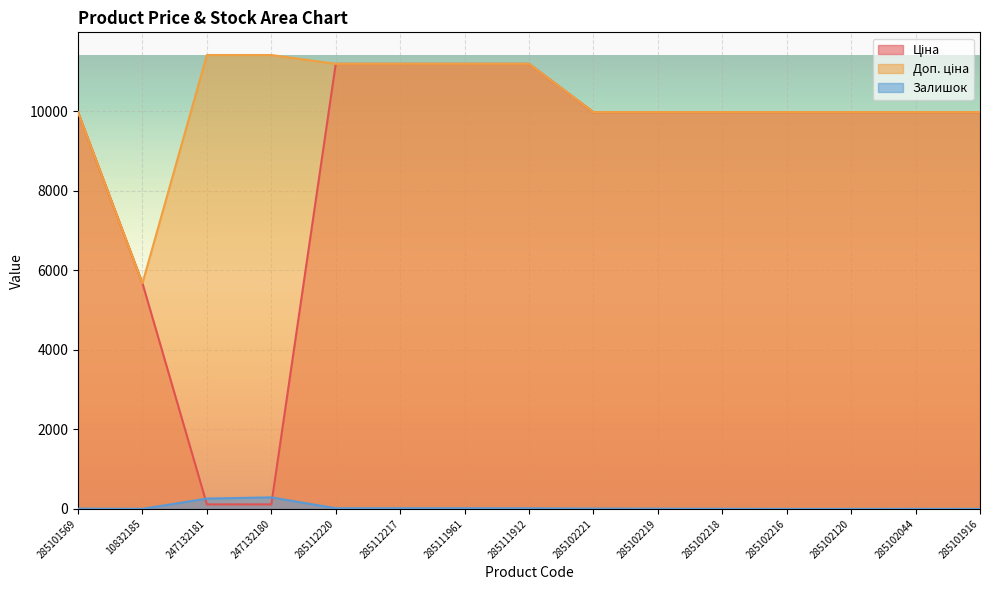

Reading left to right, transcribe all the data shown in this chart.

Ціна: 285101569=9975.0	10832185=5673.8	247132181=114.1	247132180=114.1	285112220=11188.2	285112217=11188.2	285111961=11188.2	285111912=11188.2	285102221=9975.0	285102219=9975.0	285102218=9975.0	285102216=9975.0	285102120=9975.0	285102044=9975.0	285101916=9975.0
Доп. ціна: 285101569=9975.0	10832185=5673.8	247132181=11410.0	247132180=11410.0	285112220=11188.2	285112217=11188.2	285111961=11188.2	285111912=11188.2	285102221=9975.0	285102219=9975.0	285102218=9975.0	285102216=9975.0	285102120=9975.0	285102044=9975.0	285101916=9975.0
Залишок: 285101569=7.0	10832185=2.0	247132181=260.0	247132180=290.0	285112220=17.0	285112217=17.0	285111961=17.0	285111912=15.0	285102221=8.0	285102219=6.0	285102218=3.0	285102216=0.0	285102120=0.0	285102044=1.0	285101916=0.0